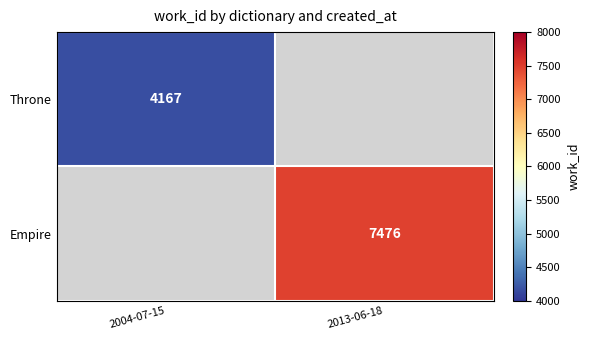

How many data points does each series have?

2